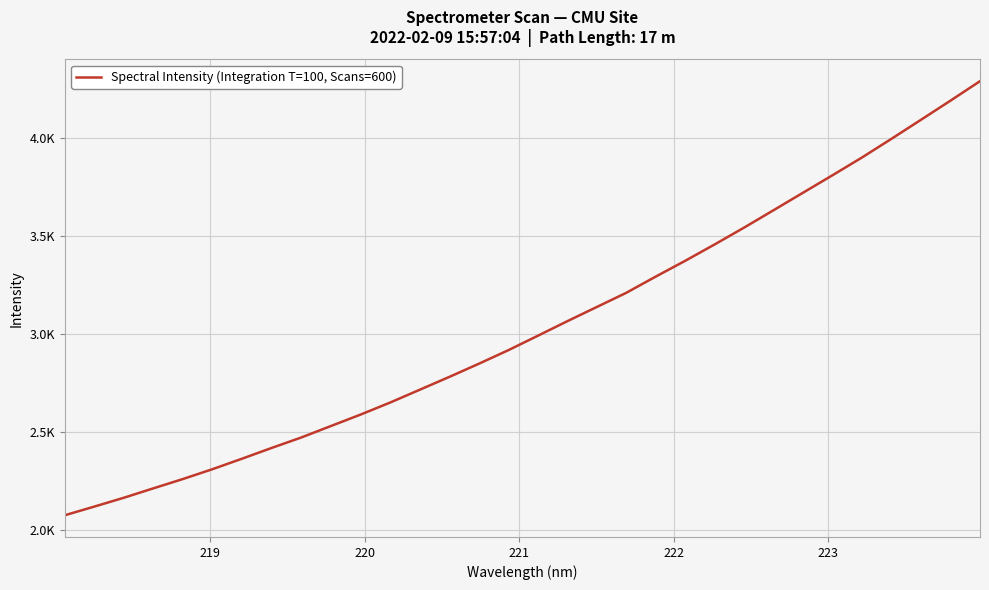

Is this an area chart (filled region under the line)?

No